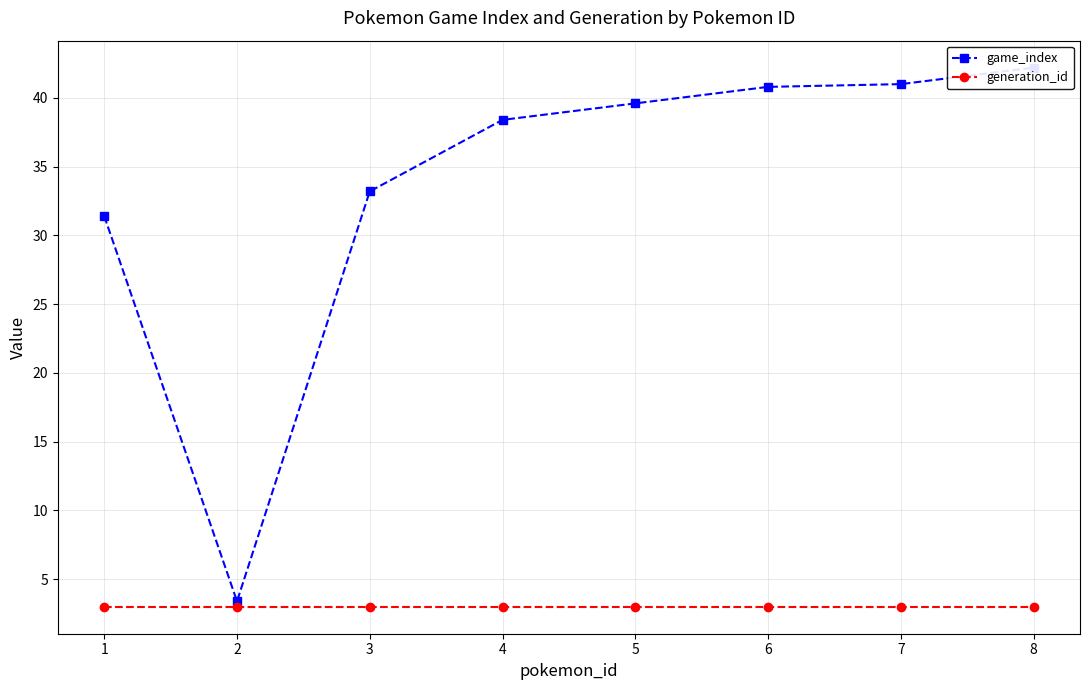

What is the average value of the generation_id series?

3.0